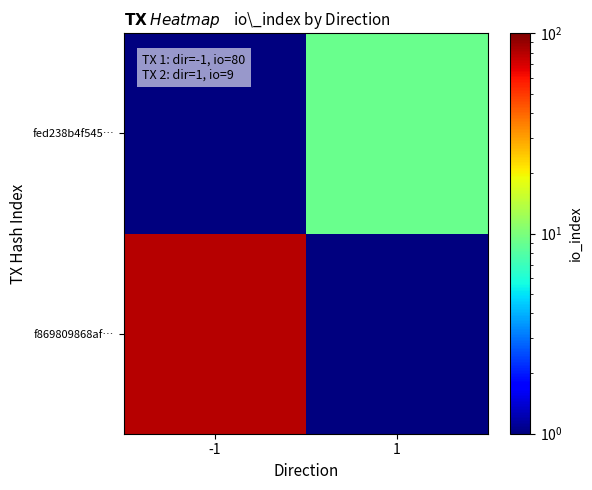

Reading right to left, extract all data points from this chart.

f869809868af…: 1=0.5	-1=80.0
fed238b4f545…: 1=9.0	-1=0.5